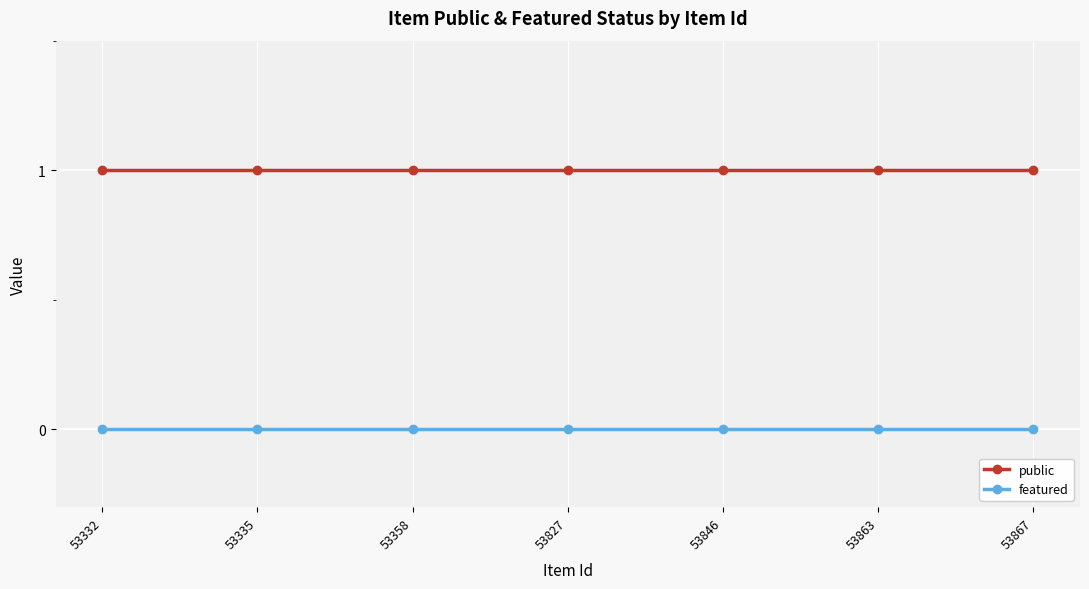

List the series in order of their overall mean, lowest first.

featured, public